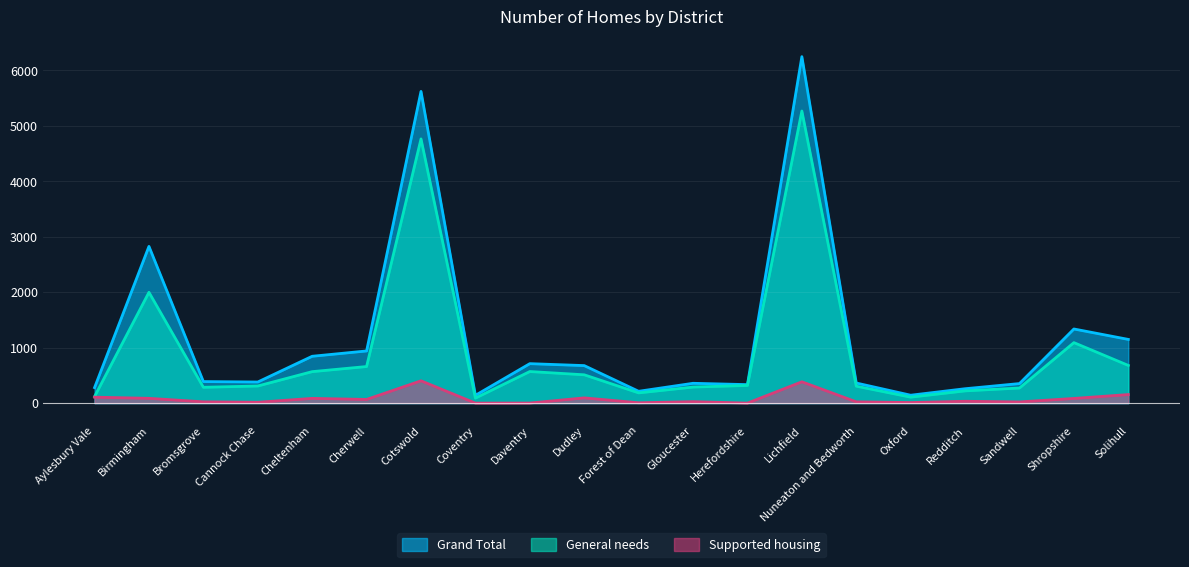

Where is Supported housing nearest to the value 201?

Solihull